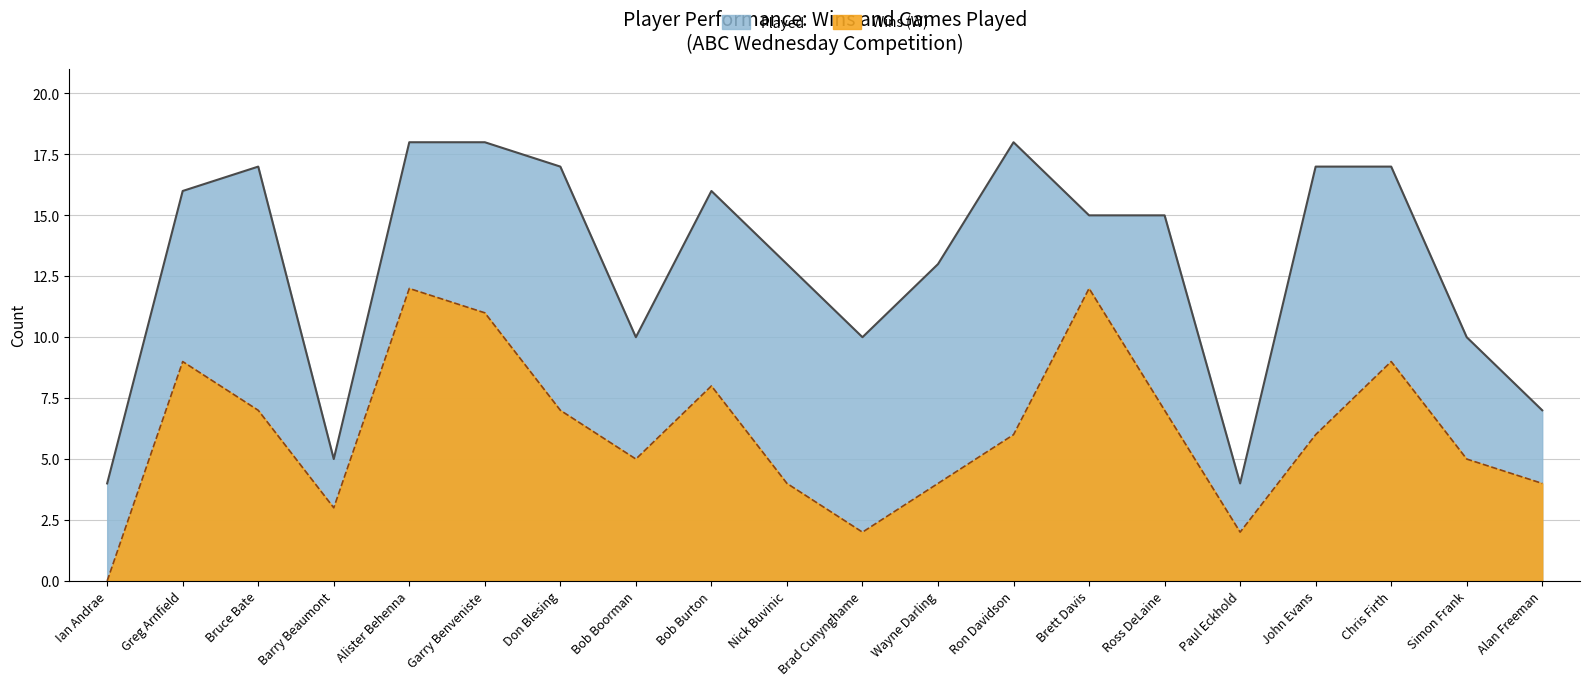

Reading left to right, what are all the values shown in this chart?

Wins (W): Ian Andrae=0	Greg Arnfield=9	Bruce Bate=7	Barry Beaumont=3	Alister Behenna=12	Garry Benveniste=11	Don Blesing=7	Bob Boorman=5	Bob Burton=8	Nick Buvinic=4	Brad Cunynghame=2	Wayne Darling=4	Ron Davidson=6	Brett Davis=12	Ross DeLaine=7	Paul Eckhold=2	John Evans=6	Chris Firth=9	Simon Frank=5	Alan Freeman=4
Played: Ian Andrae=4	Greg Arnfield=16	Bruce Bate=17	Barry Beaumont=5	Alister Behenna=18	Garry Benveniste=18	Don Blesing=17	Bob Boorman=10	Bob Burton=16	Nick Buvinic=13	Brad Cunynghame=10	Wayne Darling=13	Ron Davidson=18	Brett Davis=15	Ross DeLaine=15	Paul Eckhold=4	John Evans=17	Chris Firth=17	Simon Frank=10	Alan Freeman=7